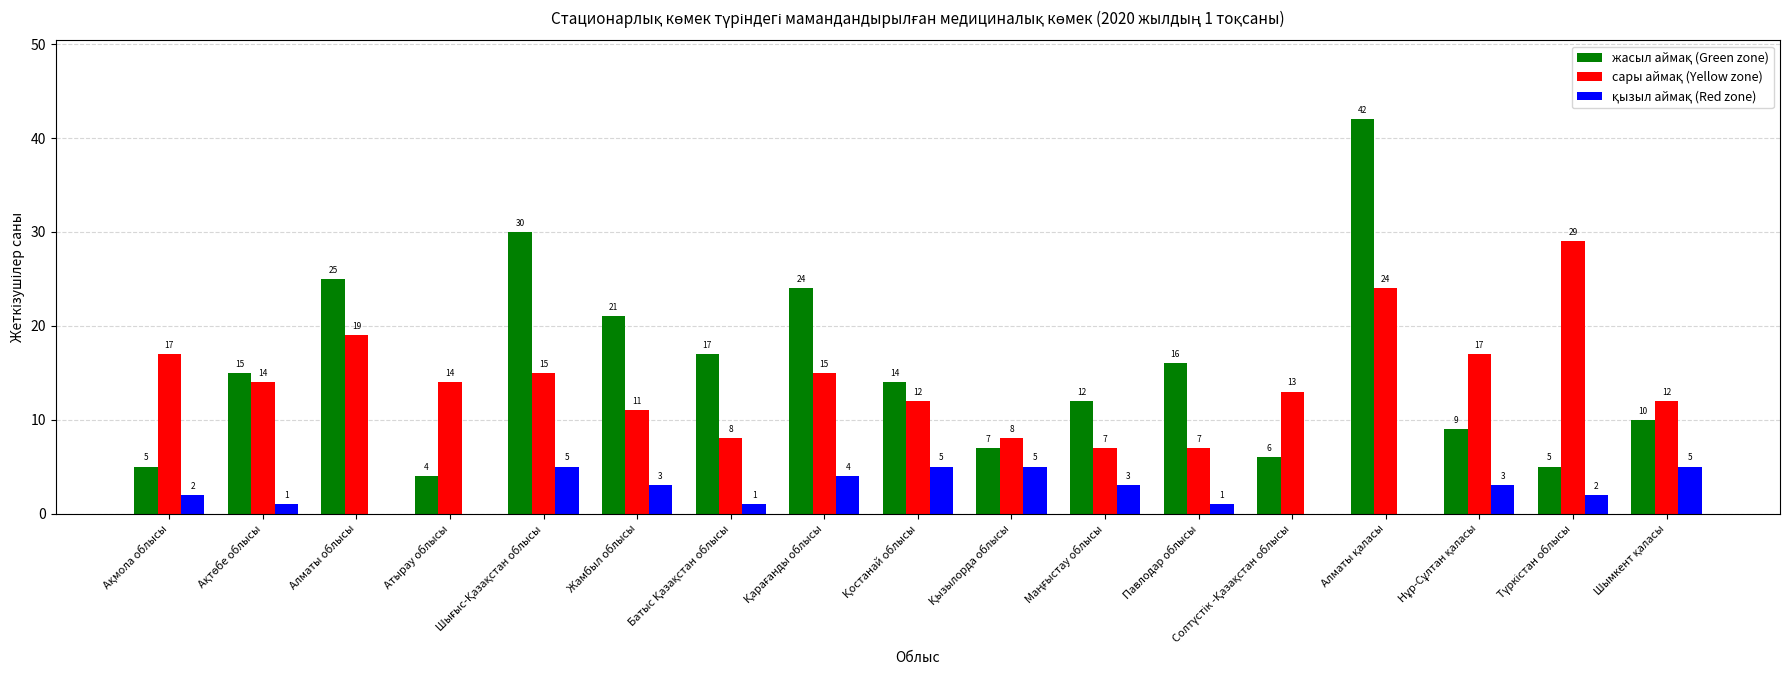

How many categories are shown in the chart?

17